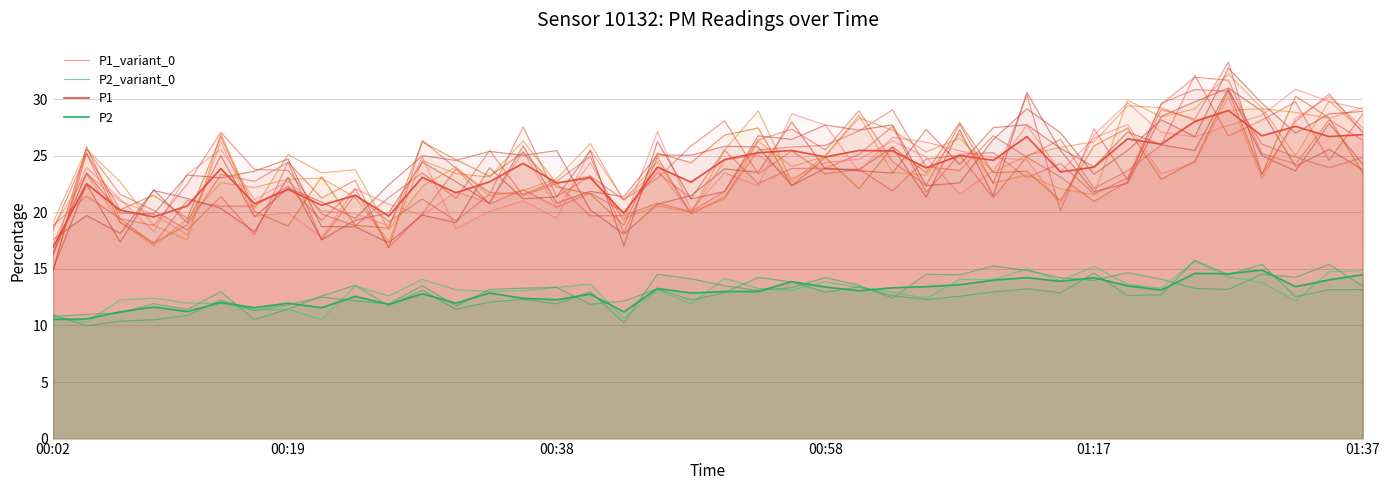

Rank the series at 28 from lowest to highest value.

P2, P2_variant_0, P1, P1_variant_0